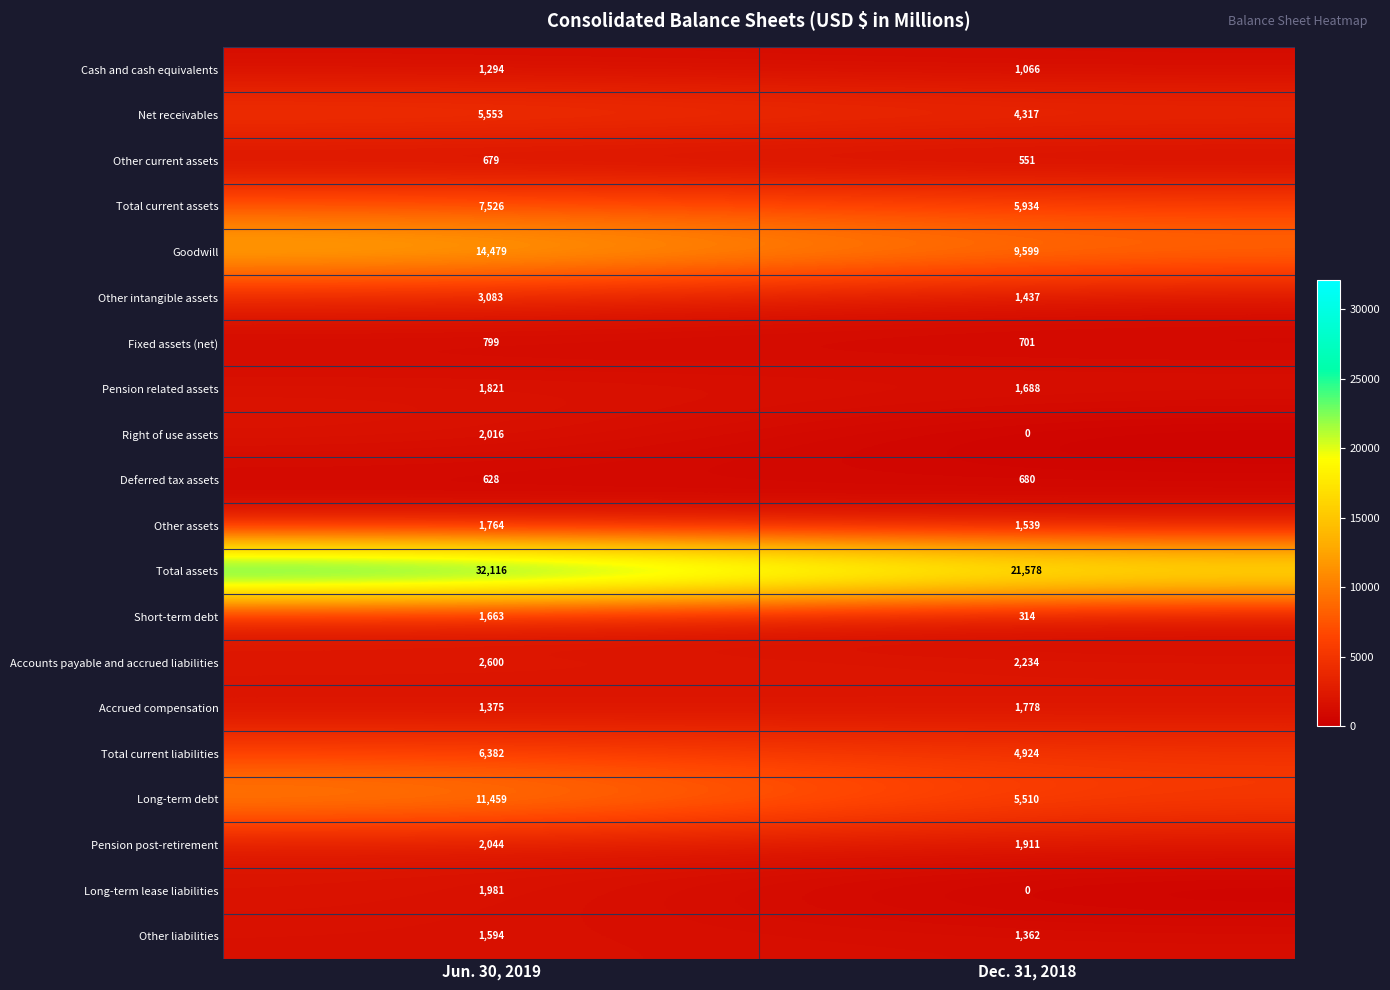

The value of Other assets at Jun. 30, 2019 is 936. True or false?

False